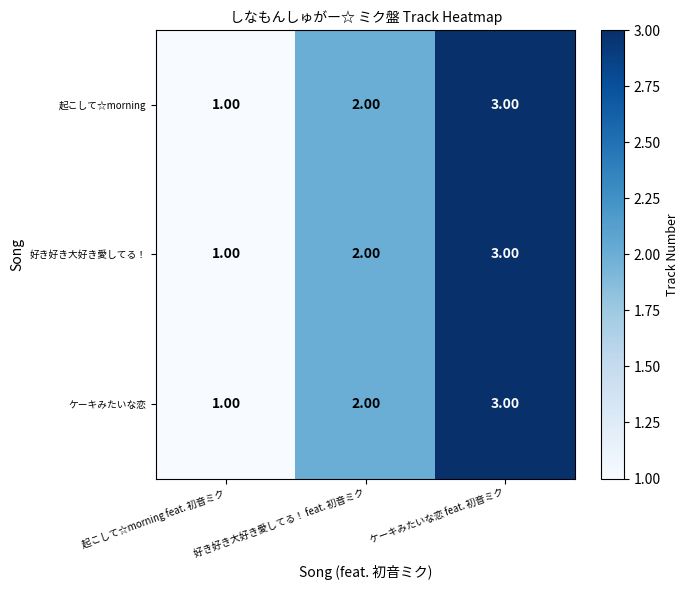

Where is 好き好き大好き愛してる！ nearest to the value 2?

好き好き大好き愛してる！ feat. 初音ミク